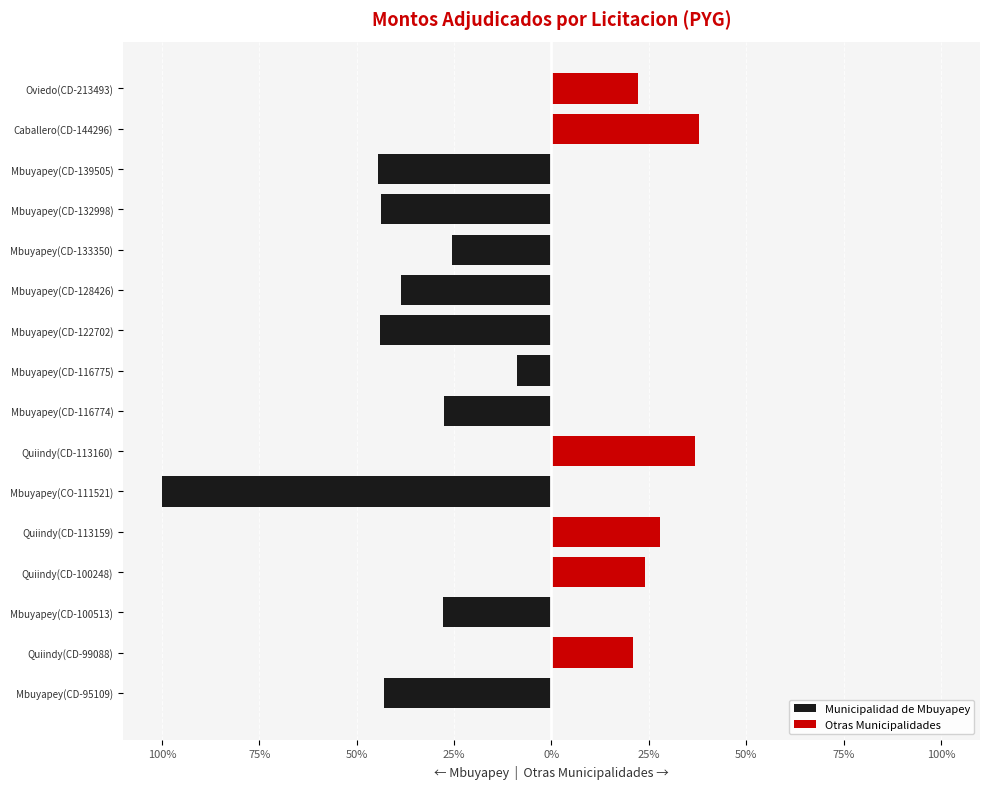

Reading left to right, what are all the values shown in this chart?

Municipalidad de Mbuyapey: -43.0	0.0	-27.9	0.0	0.0	-100.0	0.0	-27.6	-8.8	-44.0	-38.7	-25.7	-43.8	-44.4	0.0	0.0
Otras Municipalidades: 0.0	20.8	0.0	24.0	27.9	0.0	36.7	0.0	0.0	0.0	0.0	0.0	0.0	0.0	37.8	22.2